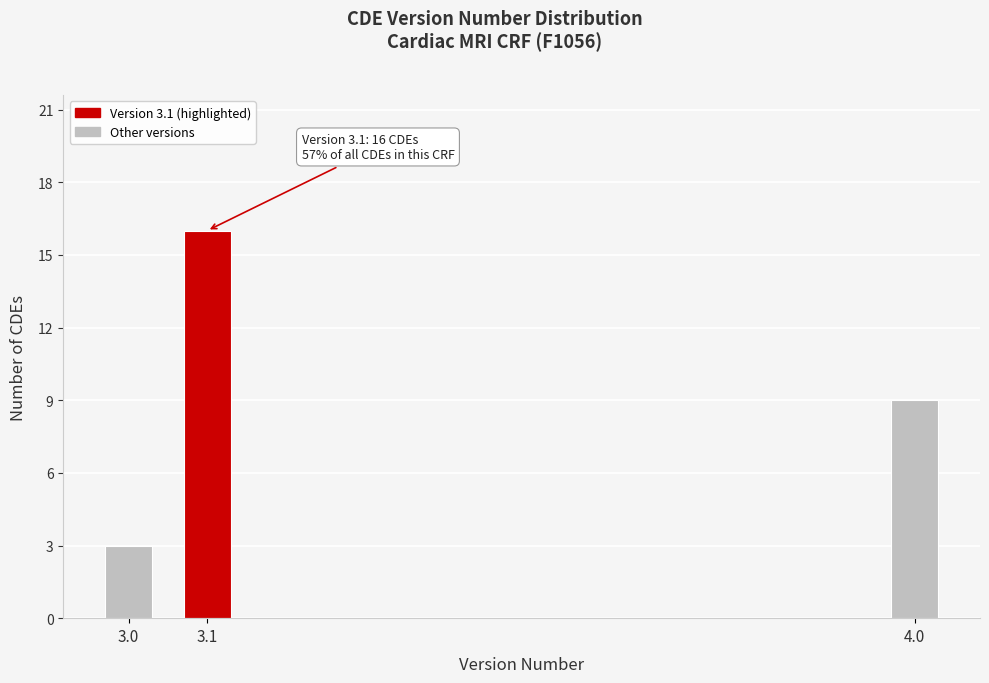

Reading left to right, transcribe all the data shown in this chart.

3.0=3	3.1=16	4.0=9